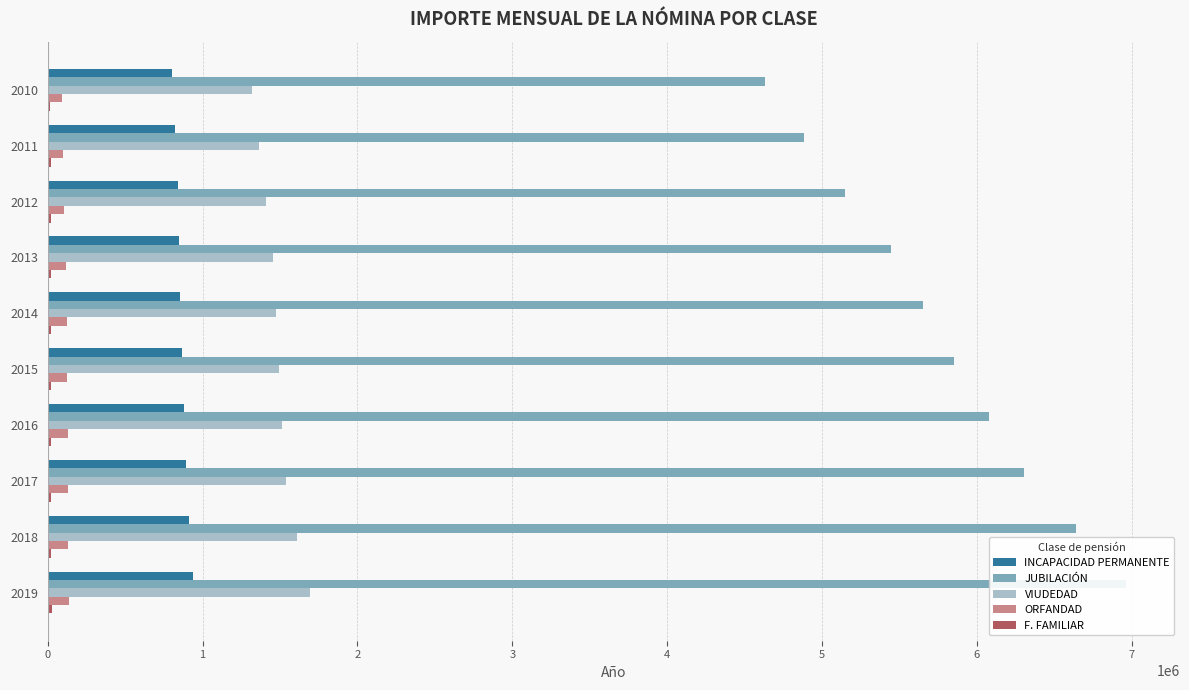

At 2014, list the series in order from largest to smallest.

JUBILACIÓN, VIUDEDAD, INCAPACIDAD PERMANENTE, ORFANDAD, F. FAMILIAR